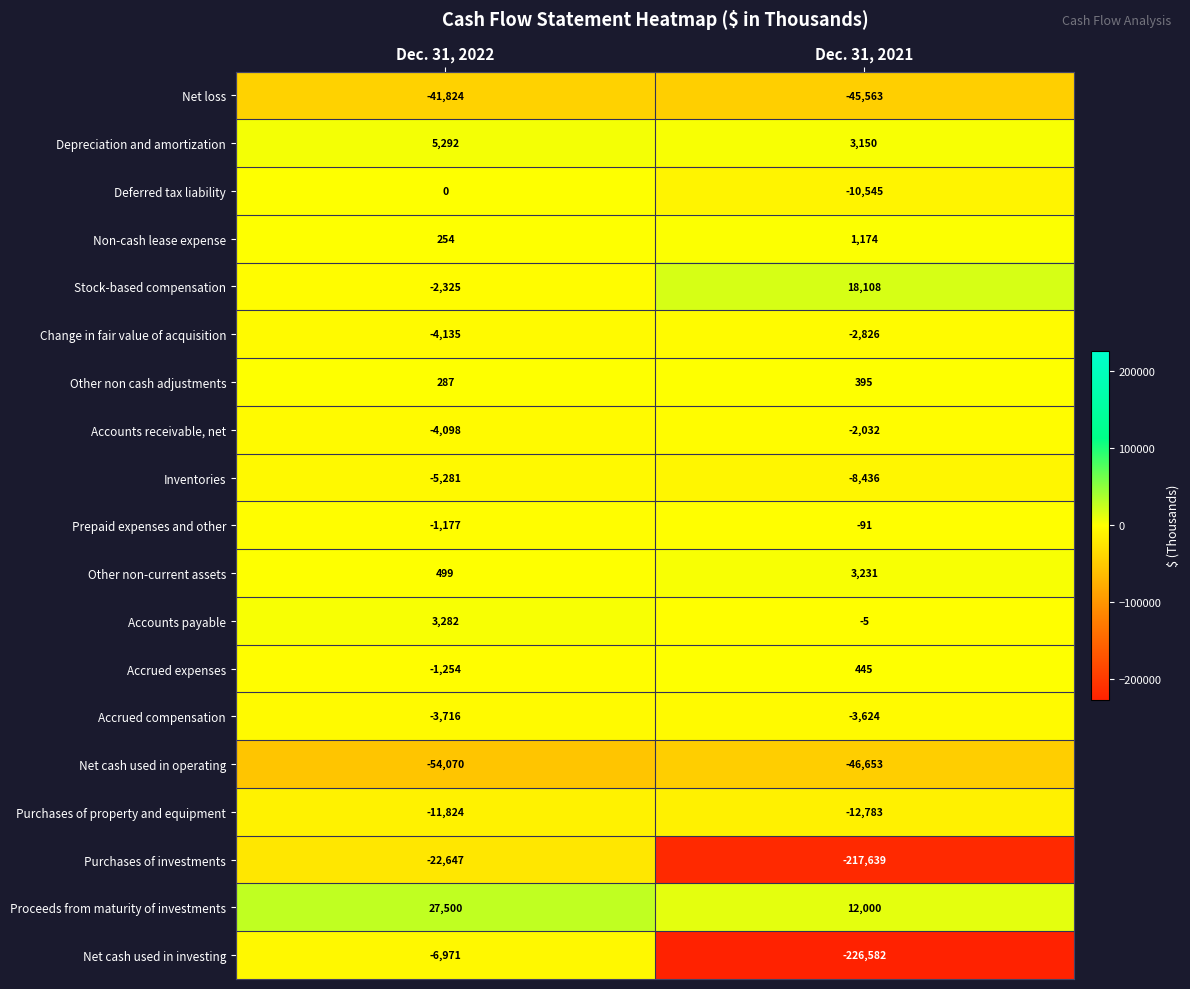

At which category is the sum across all series the highest?

Dec. 31, 2022